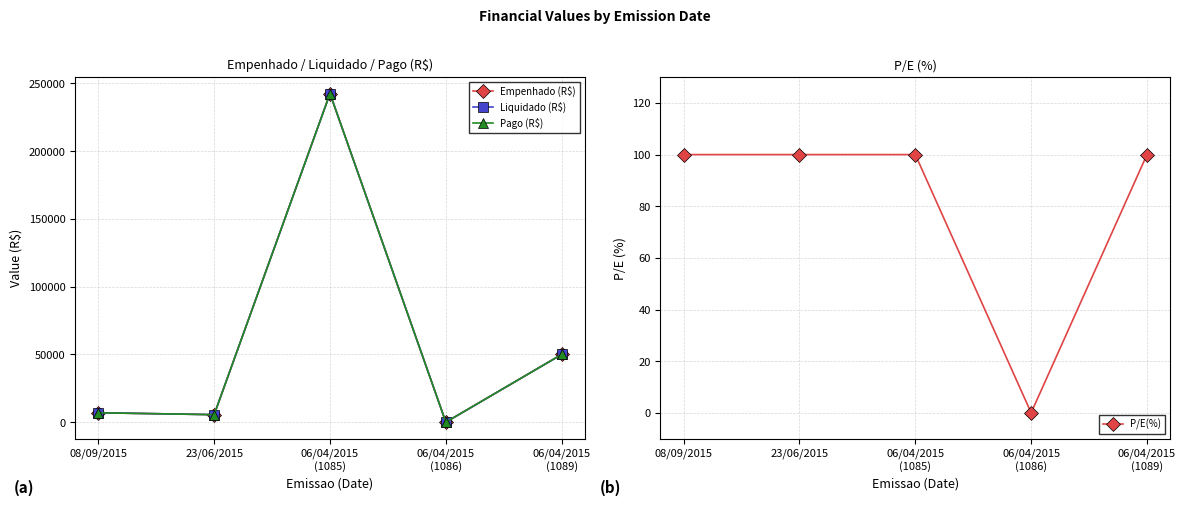

What is the difference between the Liquidado (R$) values at 08/09/2015 and 06/04/2015
(1086)?

6945.7